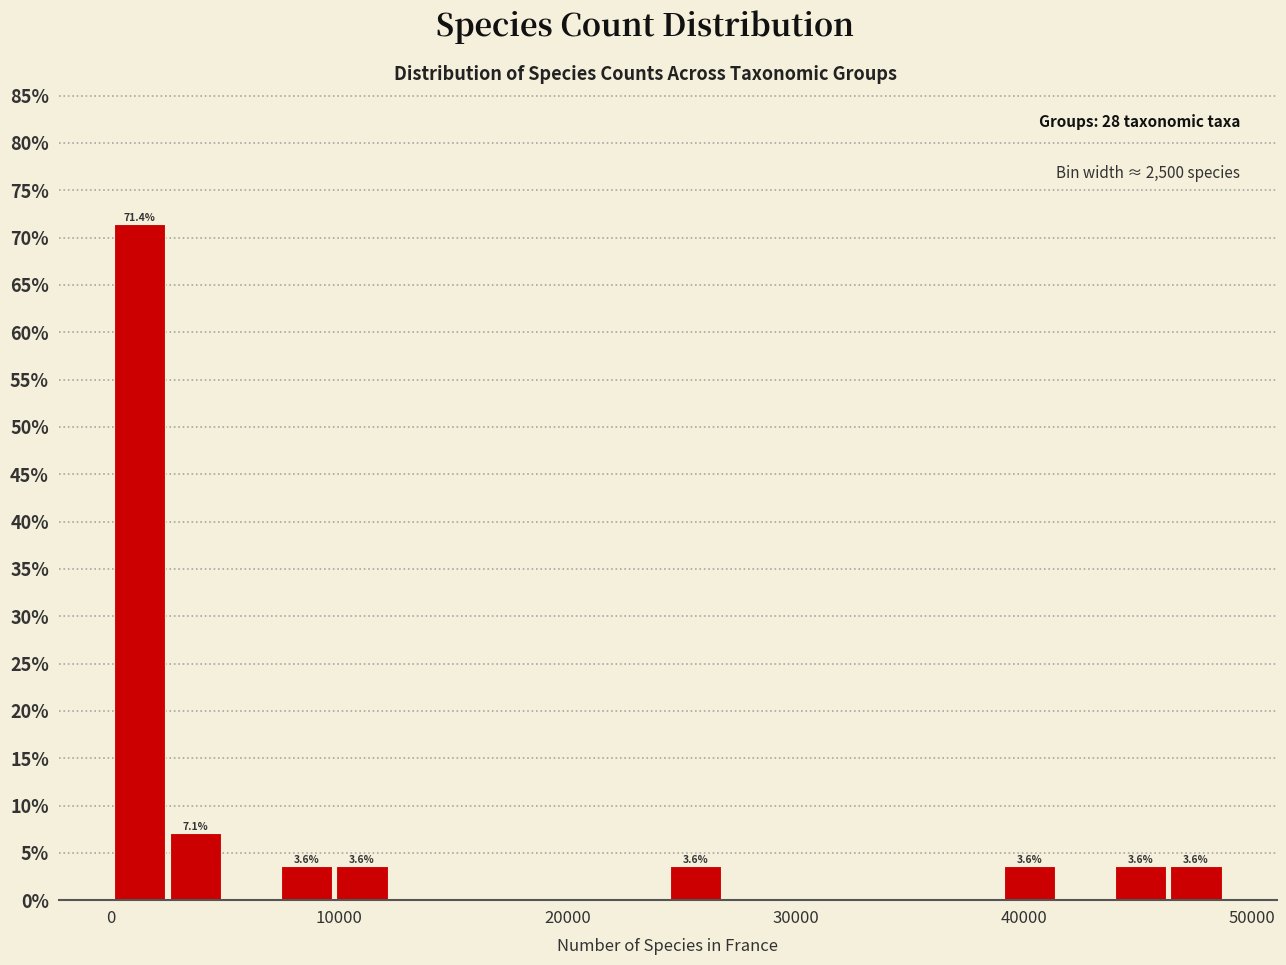

Around what value on the x-axis is the tallest bar? Give the approximate position of its centre, as read against the axis.

1000